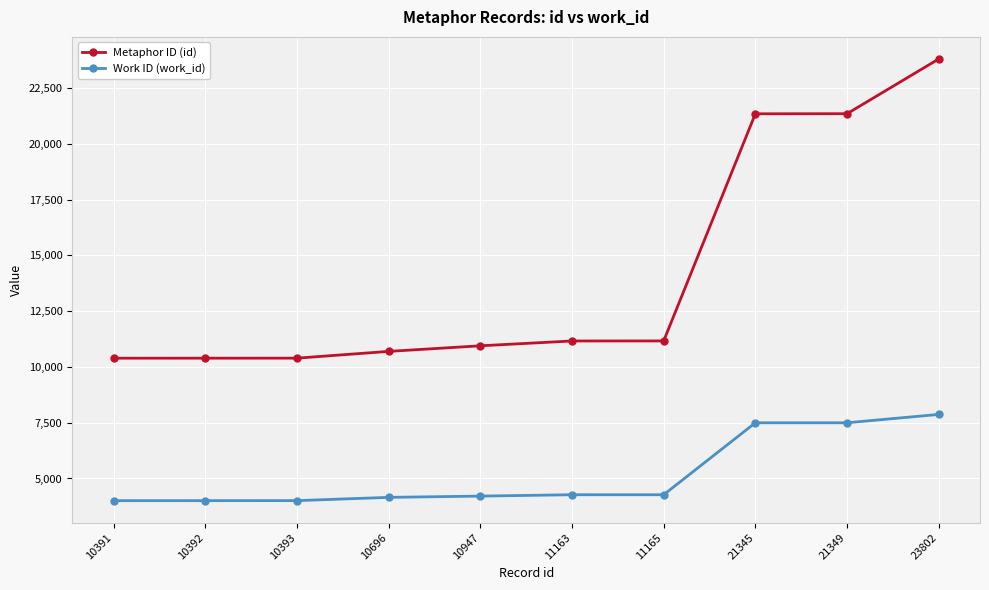

How many lines are shown in the chart?

2